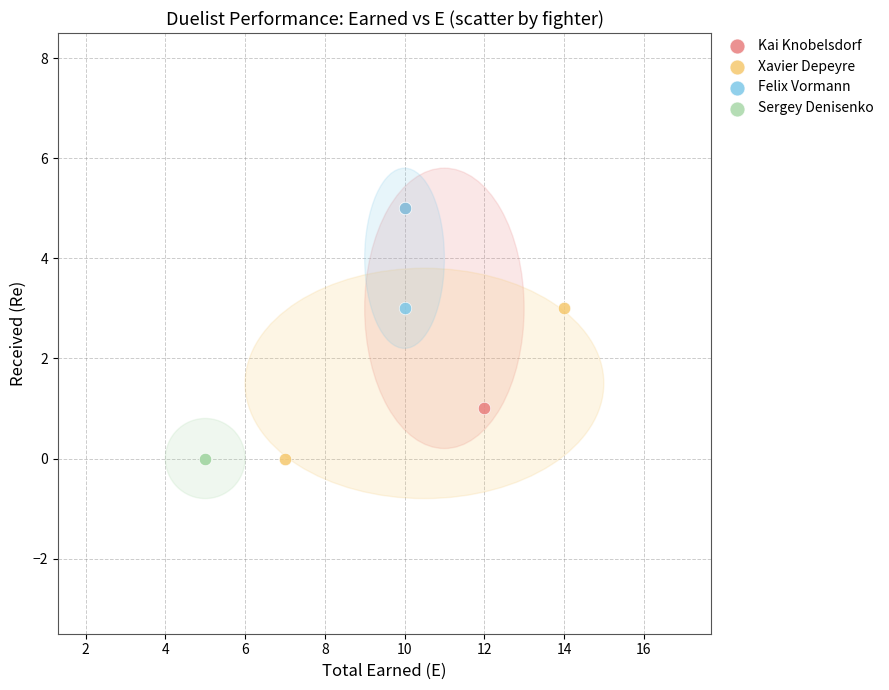

What are all the series names shown in the legend?

Kai Knobelsdorf, Xavier Depeyre, Felix Vormann, Sergey Denisenko